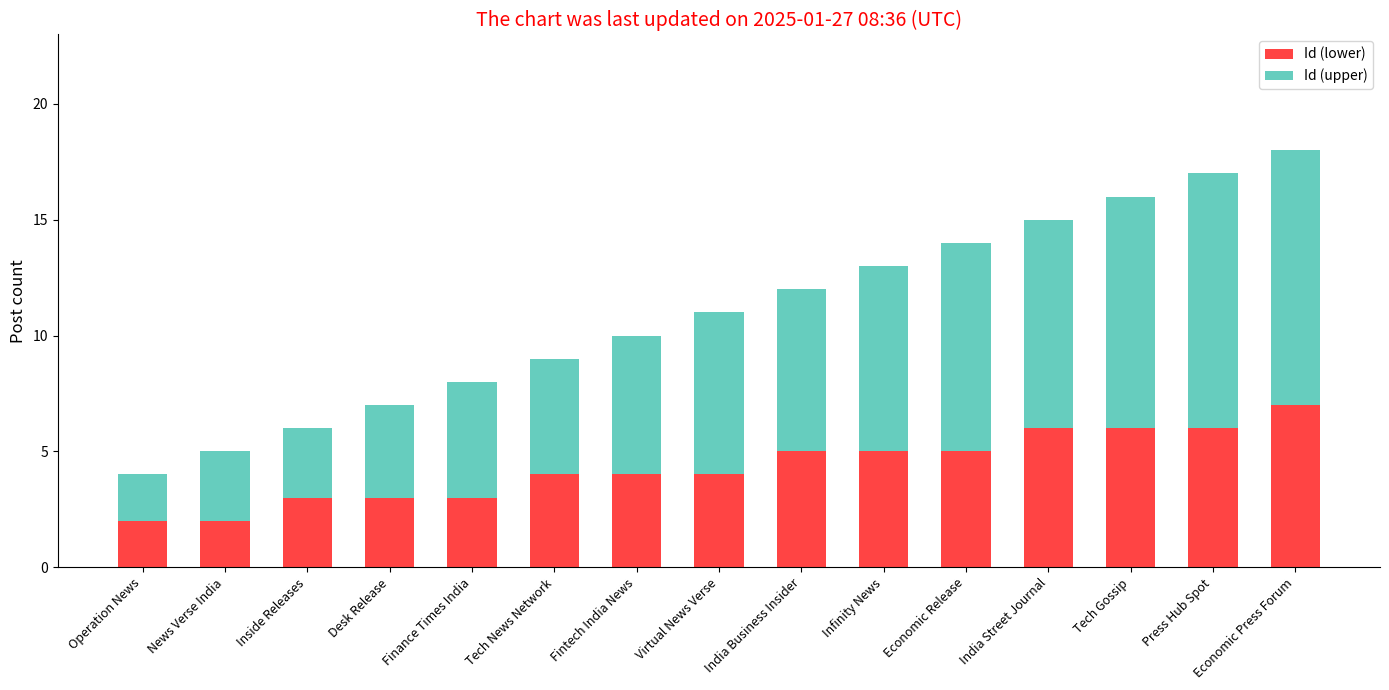

The Id (lower) series shows 6 at Press Hub Spot. True or false?

True